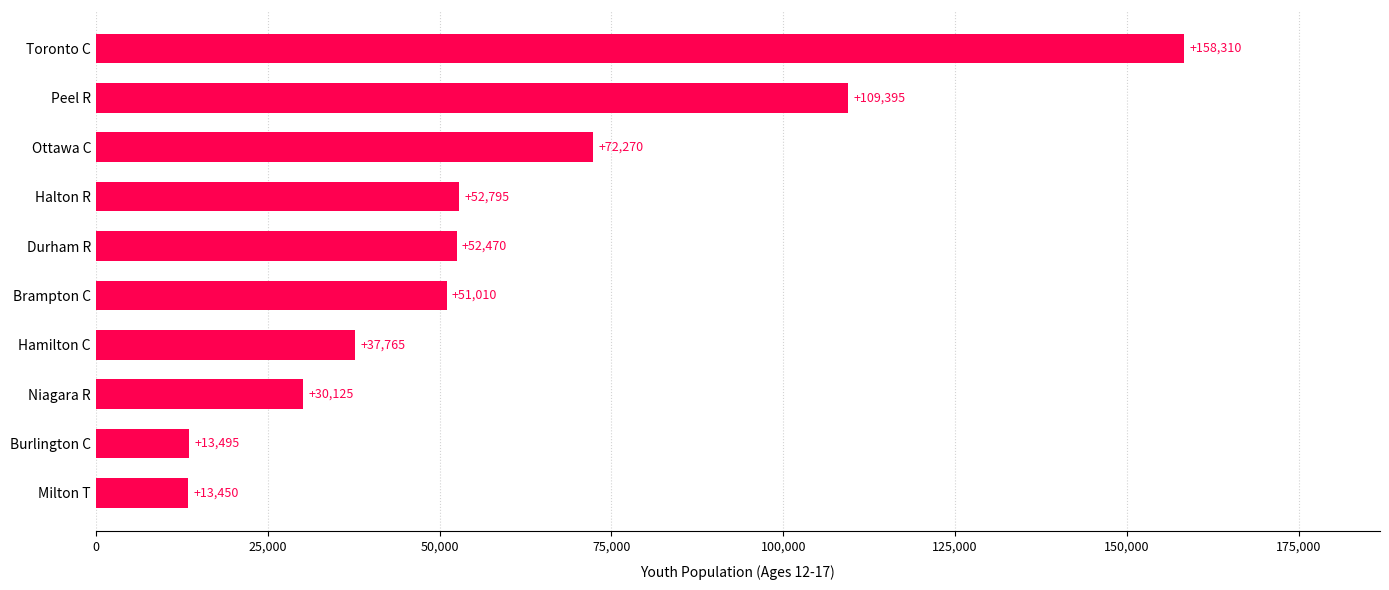

At which label is the value closest to 85880?

Ottawa C